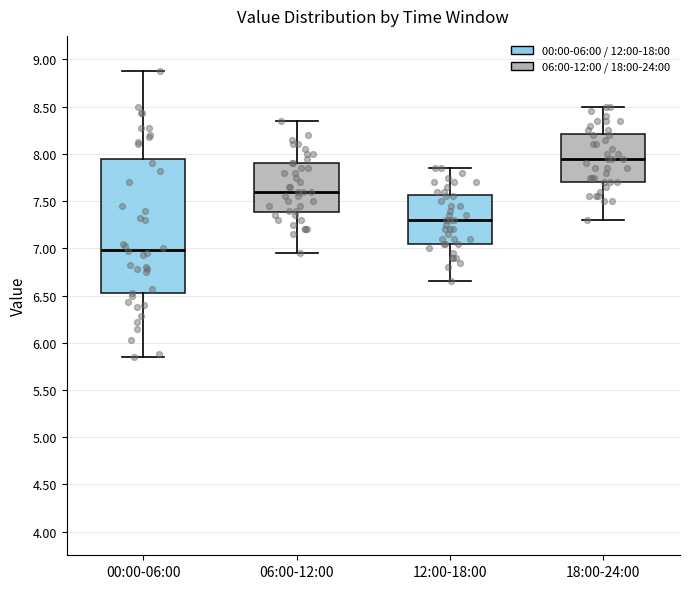

Which box's median line is the lowest?

00:00-06:00